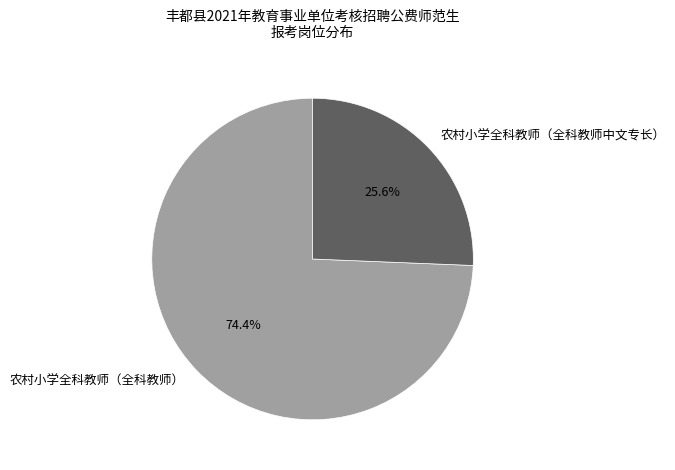

Combined, what portion of the pie is 农村小学全科教师（全科教师） and 农村小学全科教师（全科教师中文专长）?

100.0%